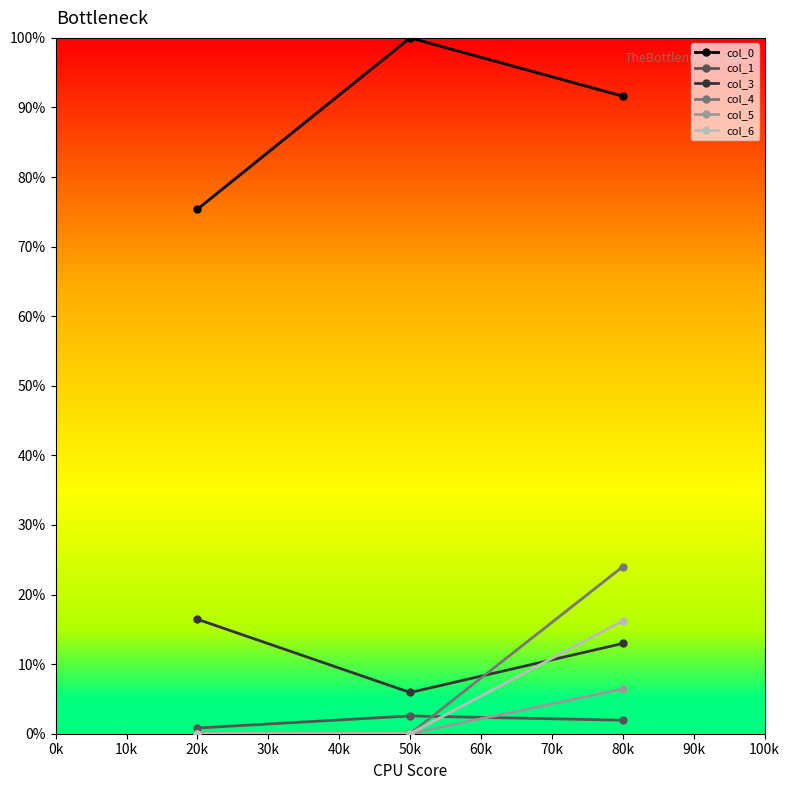

List the series in order of their peak value, lowest first.

col_1, col_5, col_6, col_3, col_4, col_0